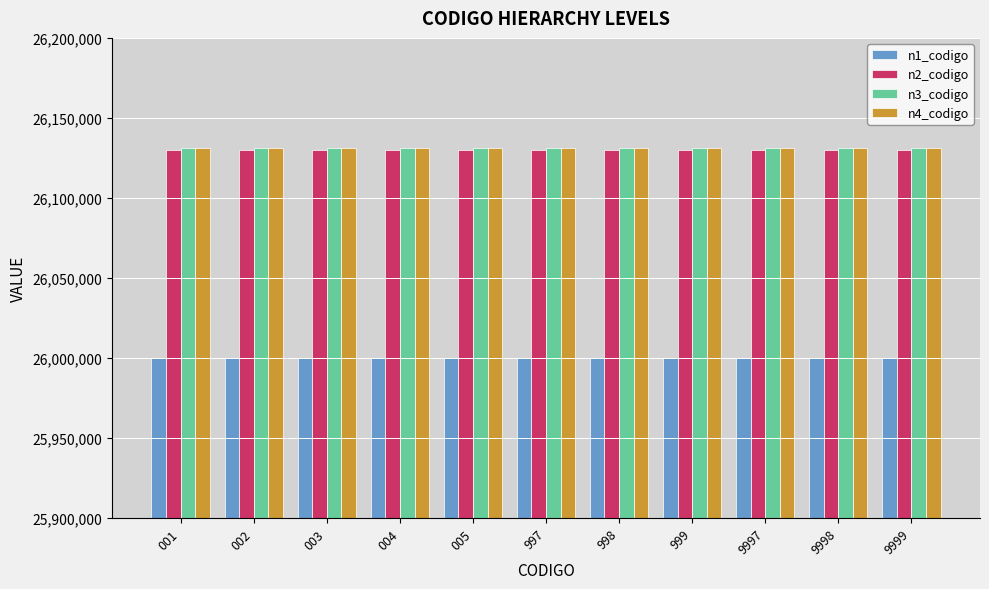

Reading right to left, extract all data points from this chart.

n1_codigo: 26000000	26000000	26000000	26000000	26000000	26000000	26000000	26000000	26000000	26000000	26000000
n2_codigo: 26130000	26130000	26130000	26130000	26130000	26130000	26130000	26130000	26130000	26130000	26130000
n3_codigo: 26131500	26131500	26131500	26131500	26131500	26131500	26131500	26131500	26131500	26131500	26131500
n4_codigo: 26131503	26131503	26131503	26131503	26131503	26131503	26131503	26131503	26131503	26131503	26131503